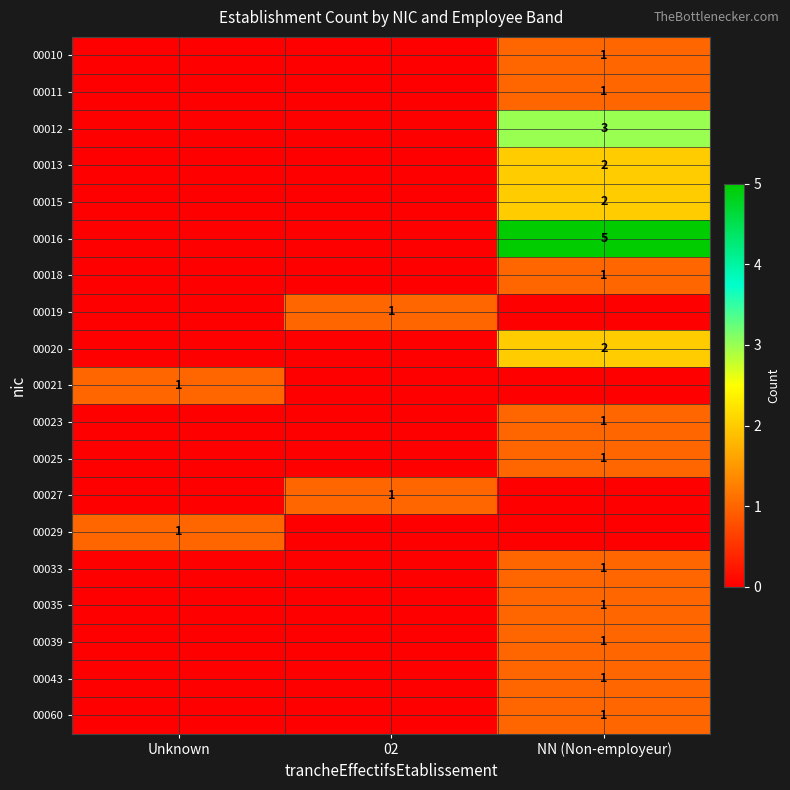

The 00023 series shows 1 at NN (Non-employeur). True or false?

True